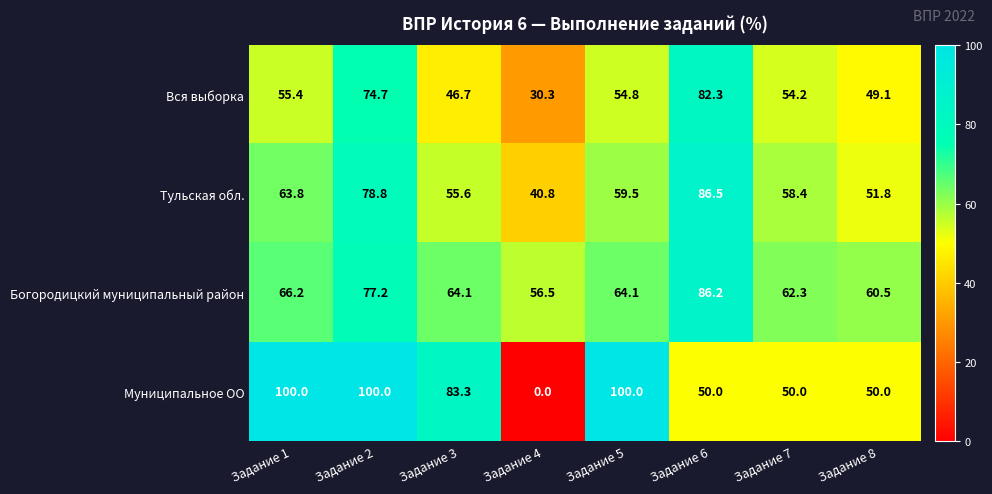

What is the difference between the maximum and minimum values in the Вся выборка series?

52.0